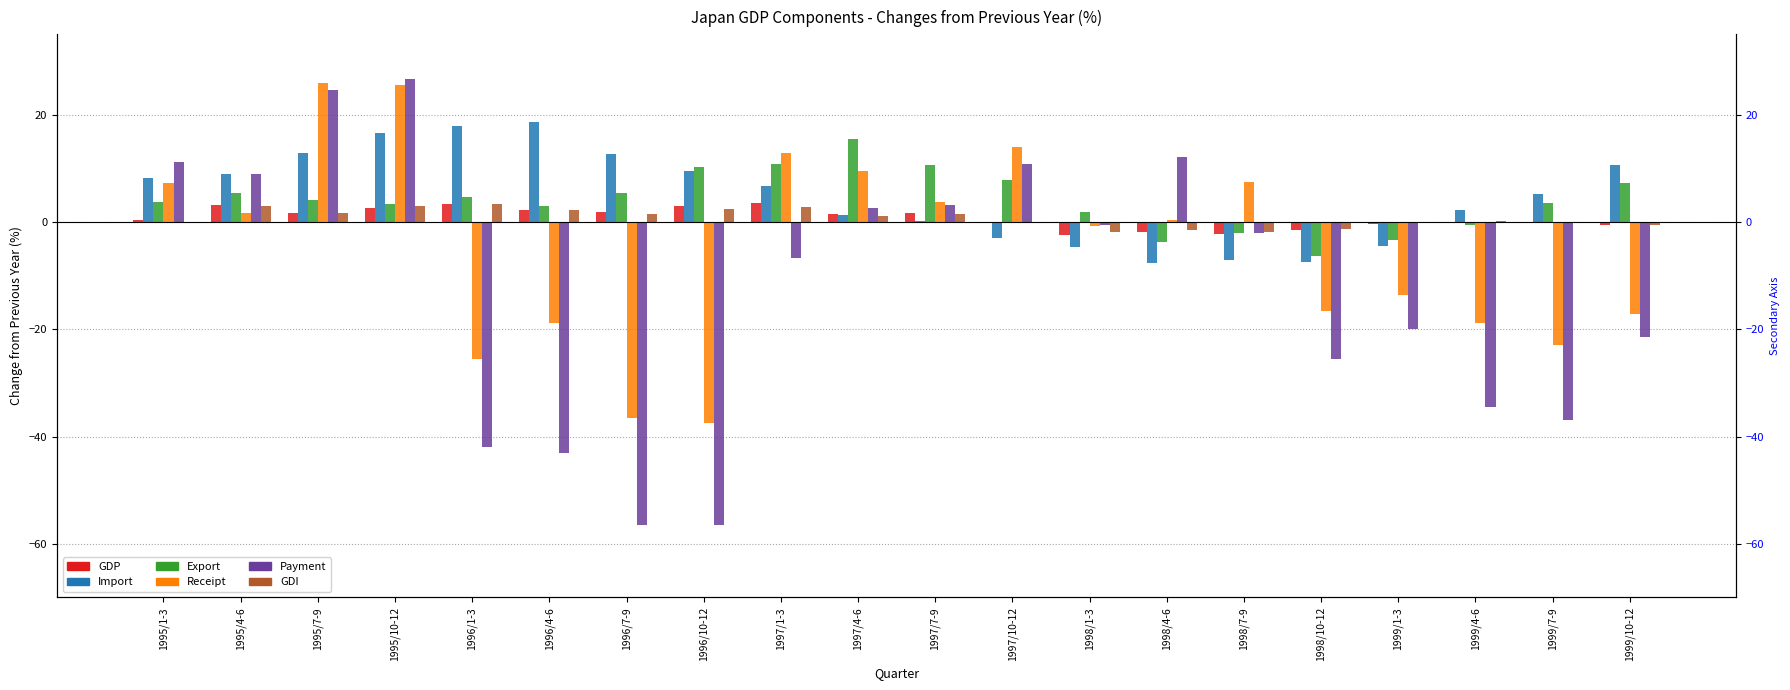

How many values in the GDI series exceed 1?

10